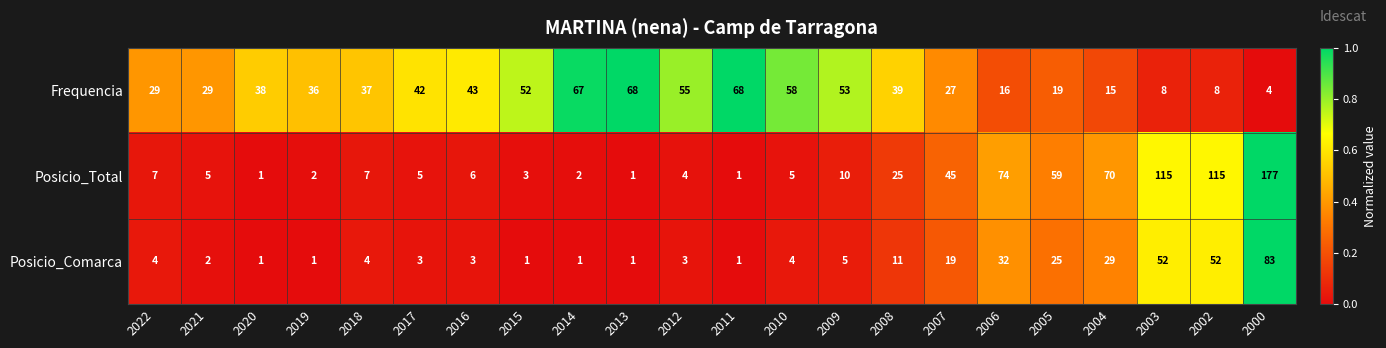

Is the value of Posicio_Comarca at 2011 greater than the value of Frequencia at 2003?

No